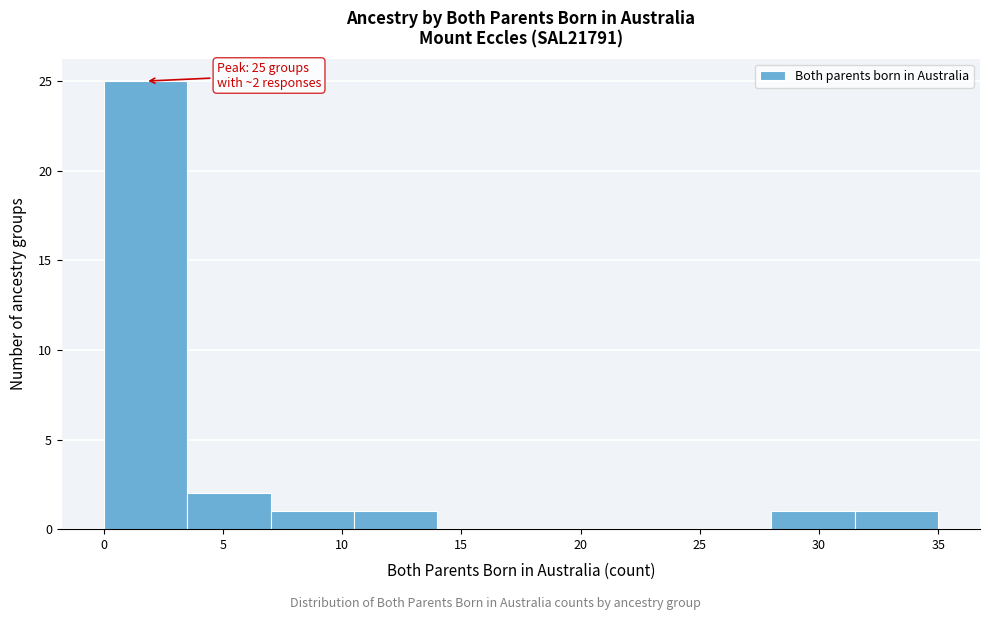

Which range on the x-axis has the tallest bar?

0.0 to 3.5